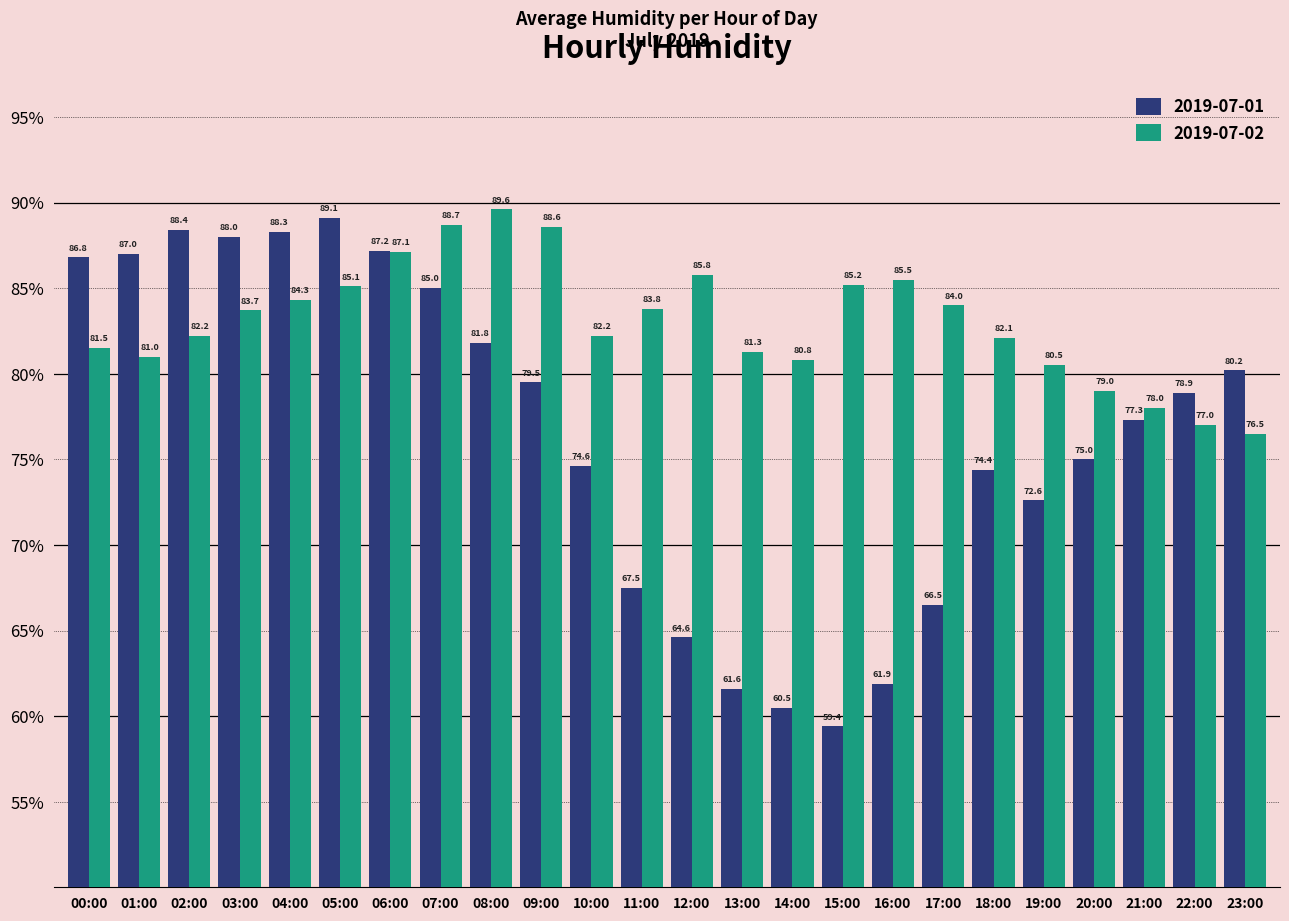

Reading left to right, transcribe all the data shown in this chart.

2019-07-01: 00:00=86.8	01:00=87.0	02:00=88.4	03:00=88.0	04:00=88.3	05:00=89.1	06:00=87.2	07:00=85.0	08:00=81.8	09:00=79.5	10:00=74.6	11:00=67.5	12:00=64.6	13:00=61.6	14:00=60.5	15:00=59.4	16:00=61.9	17:00=66.5	18:00=74.4	19:00=72.6	20:00=75.0	21:00=77.3	22:00=78.9	23:00=80.2
2019-07-02: 00:00=81.5	01:00=81.0	02:00=82.2	03:00=83.7	04:00=84.3	05:00=85.1	06:00=87.1	07:00=88.7	08:00=89.6	09:00=88.6	10:00=82.2	11:00=83.8	12:00=85.8	13:00=81.3	14:00=80.8	15:00=85.2	16:00=85.5	17:00=84.0	18:00=82.1	19:00=80.5	20:00=79.0	21:00=78.0	22:00=77.0	23:00=76.5